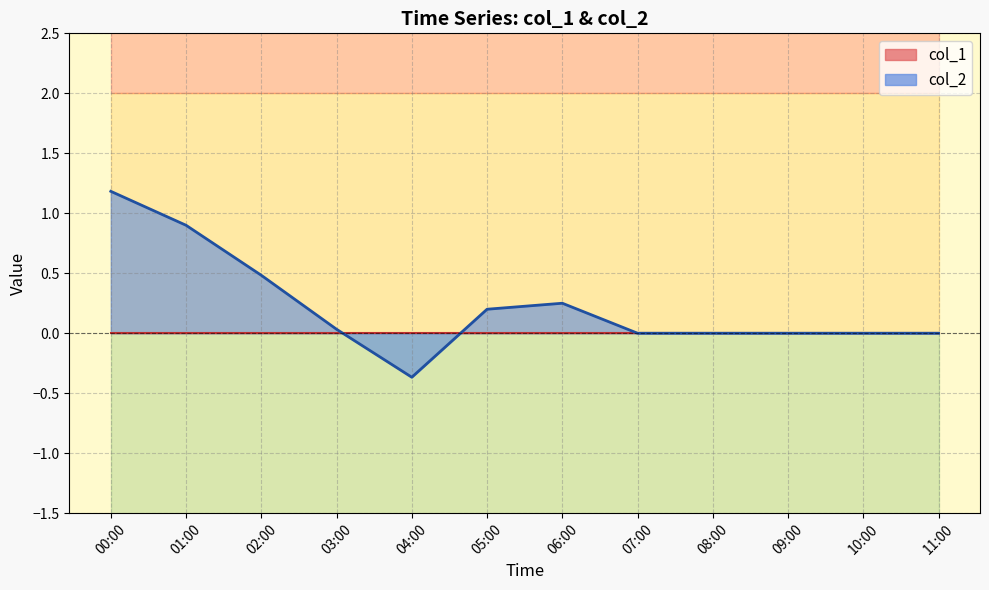

Between 01:10 and 02:40, which series saw the biggest shift?

col_2